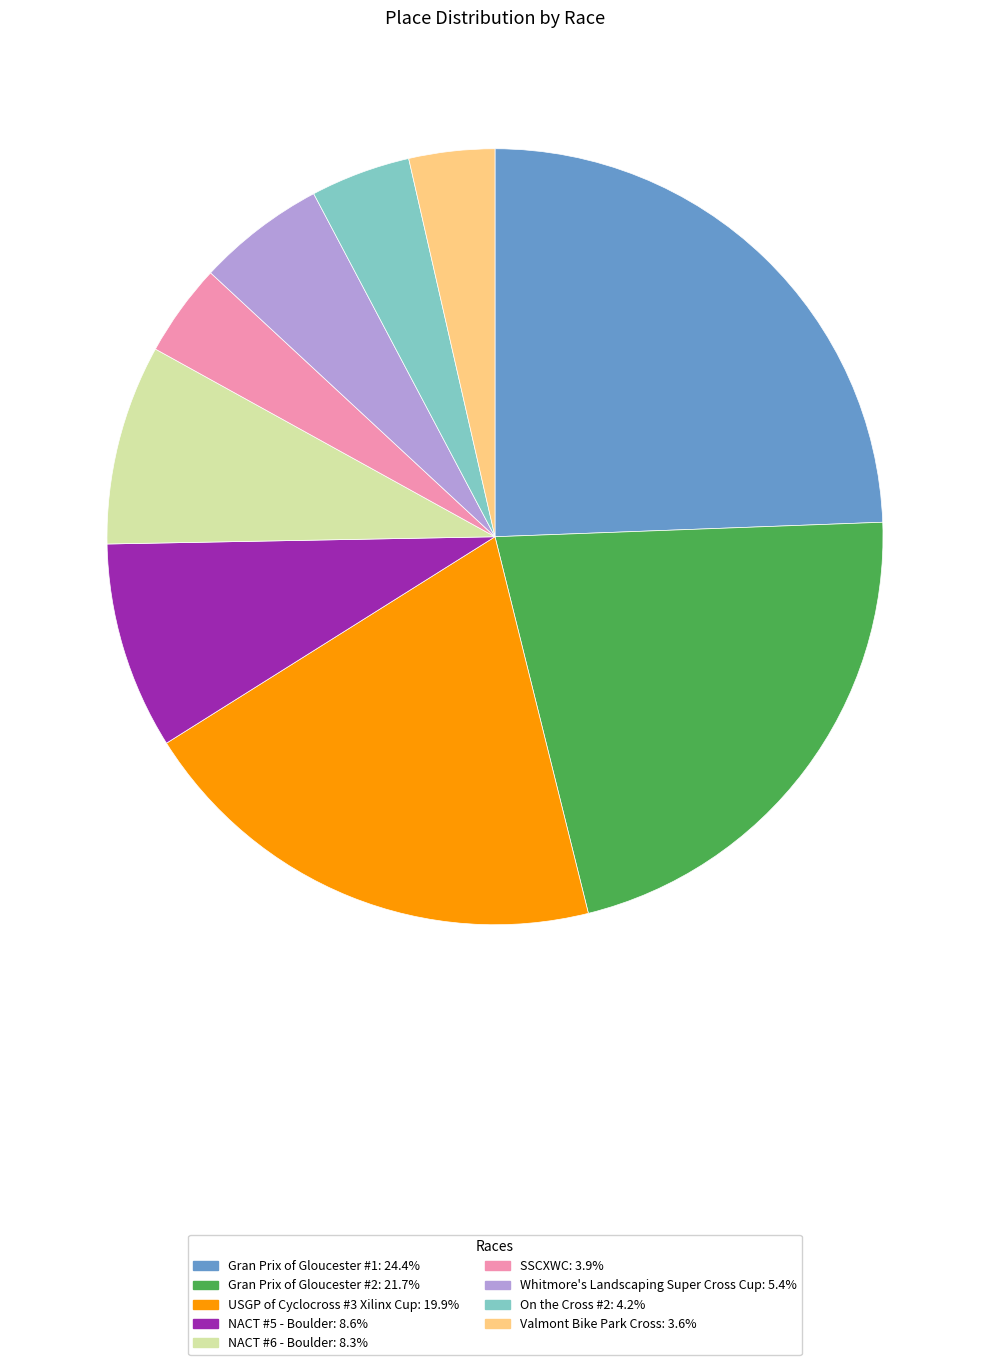

Between On the Cross #2 and NACT #6 - Boulder, which is larger?

NACT #6 - Boulder